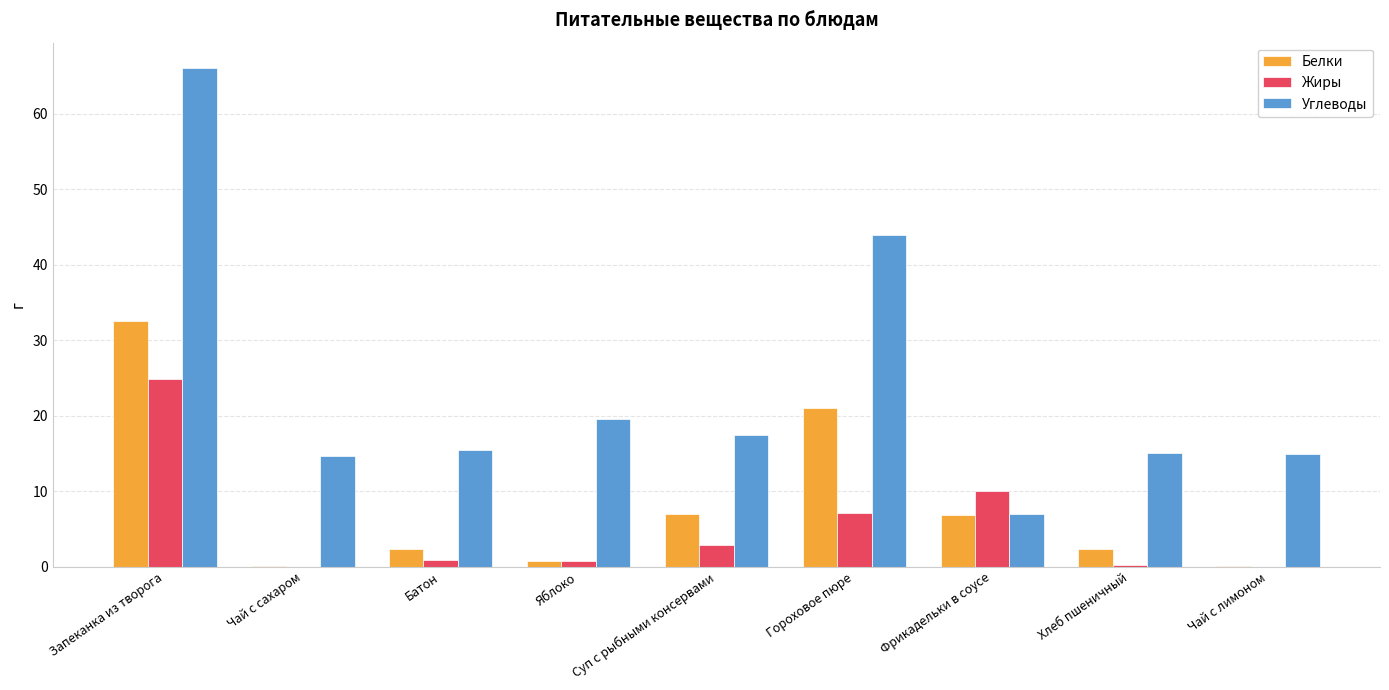

What is the maximum value for Белки?

32.5